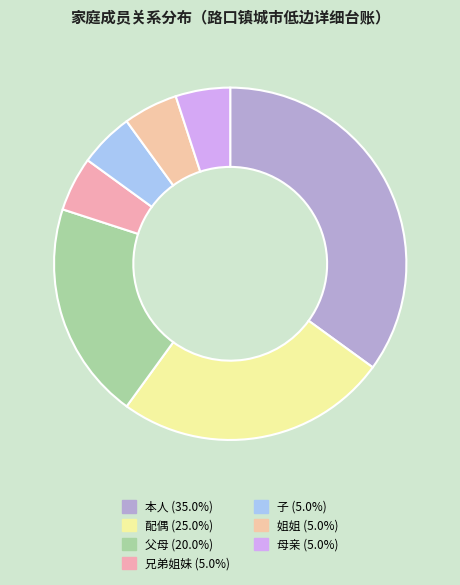

True or false: 本人 accounts for 35% of the total.

True